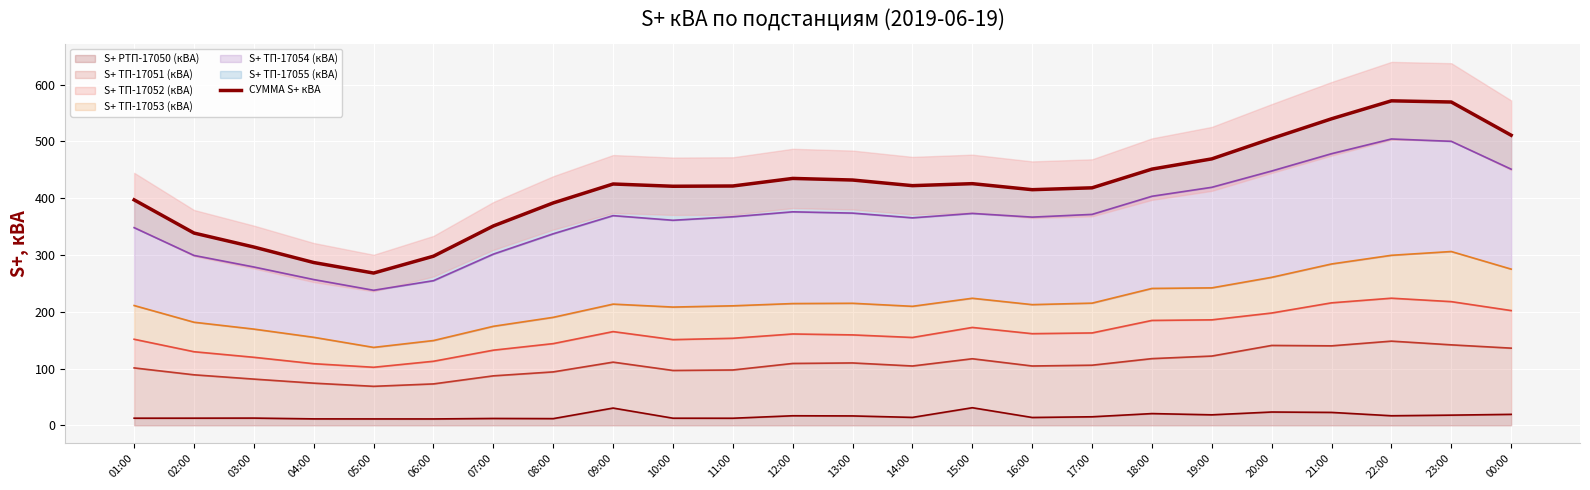

What is the minimum value shown in the chart?

268.1